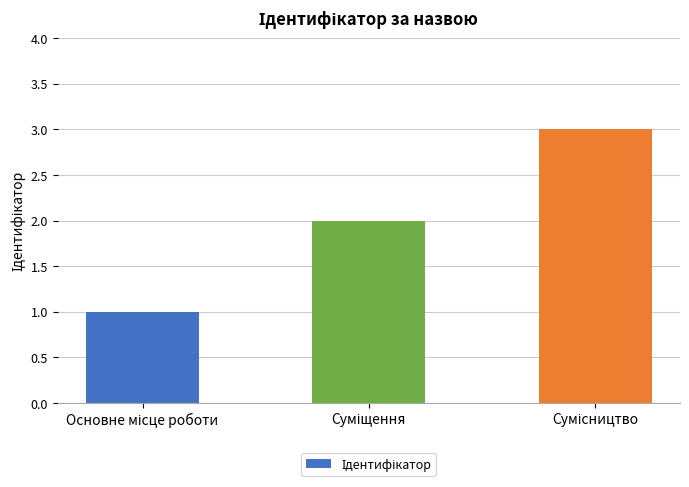

How many categories are shown in the chart?

3